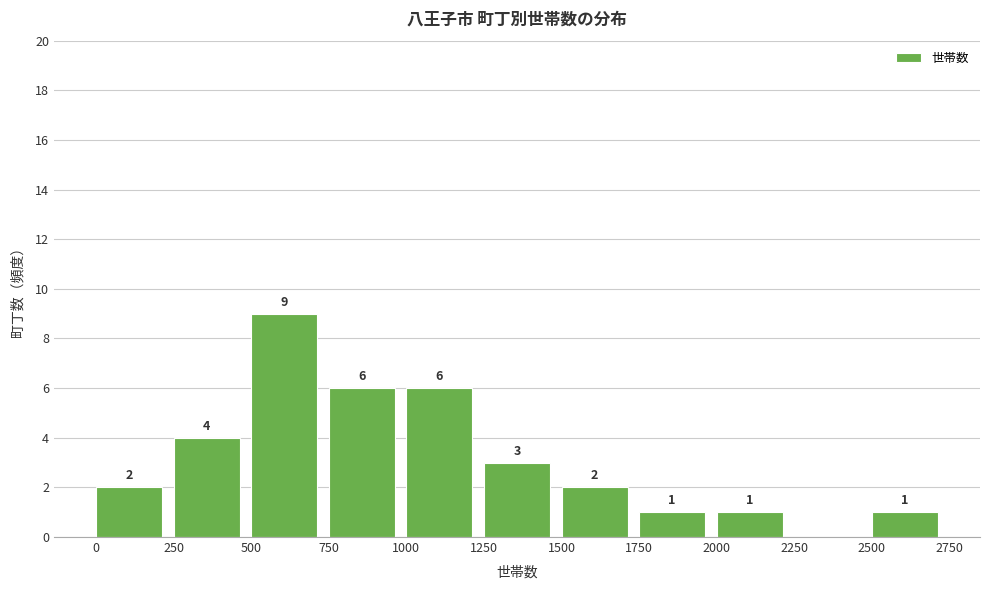

Which range on the x-axis has the tallest bar?

500 to 750